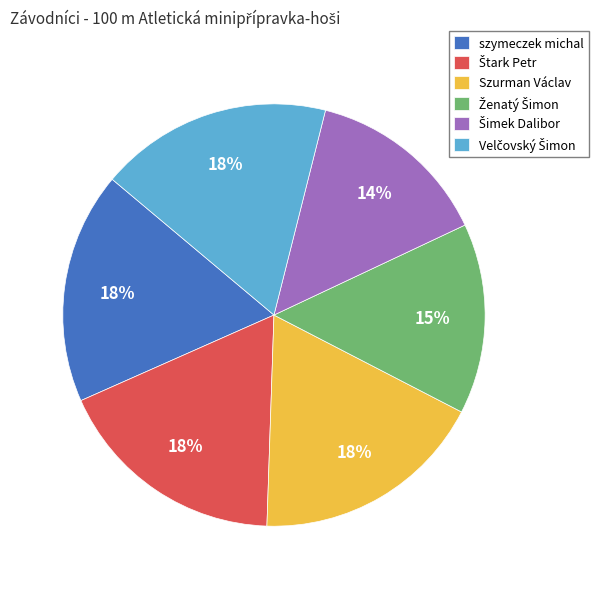

To the nearest percent, what is the average slice percentage?

17%